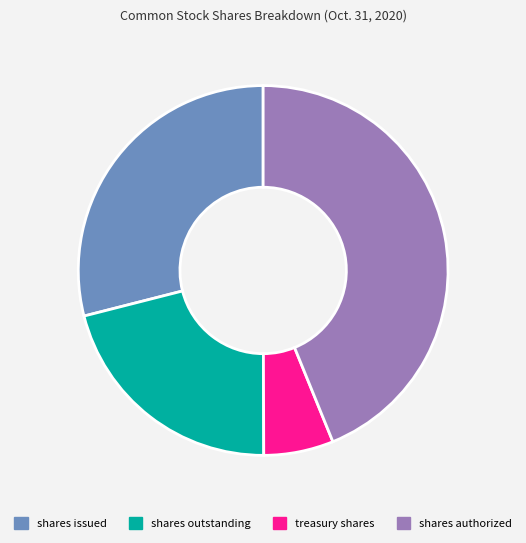

The treasury shares slice represents 6% of the pie. True or false?

True